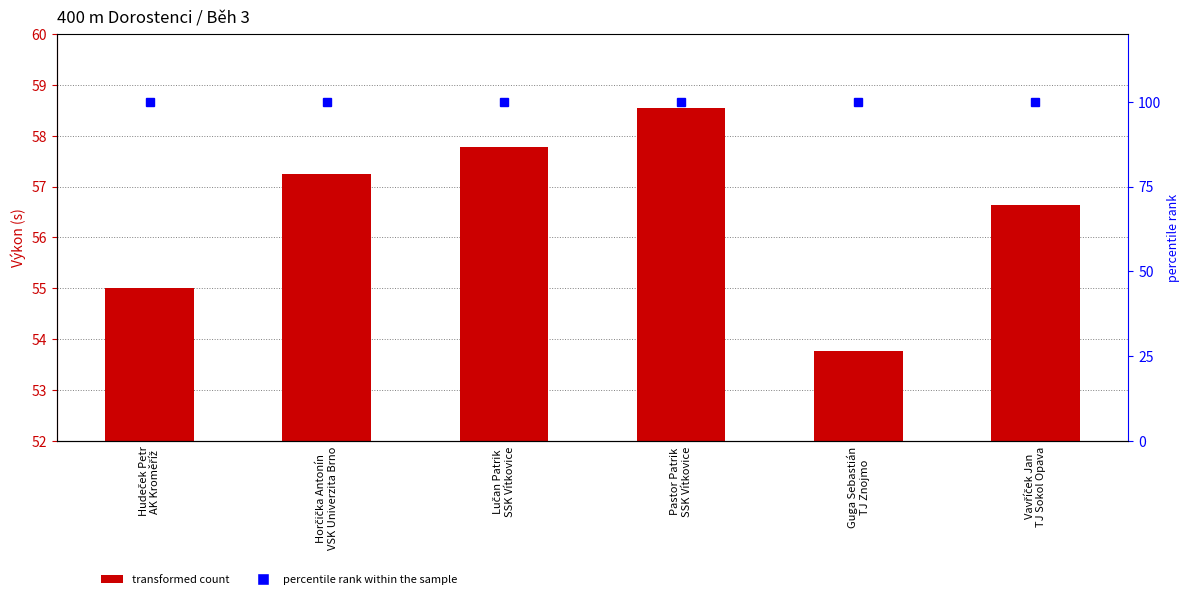

At how many categories does at least one series exceed 90?

6